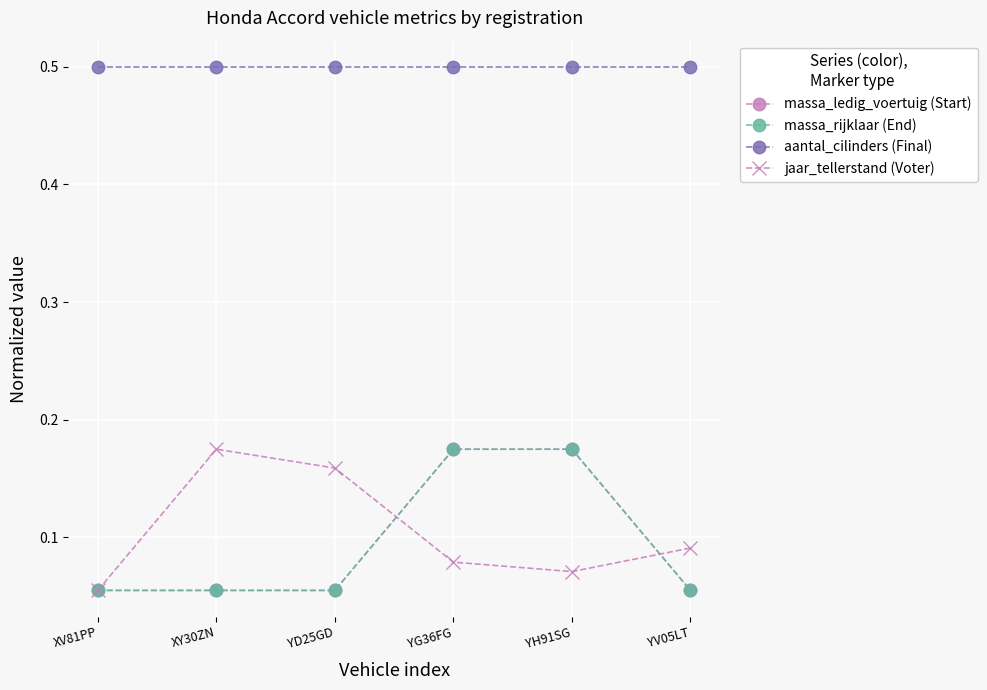

What is the sum of the massa_rijklaar (End) values at YH91SG and YG36FG?

0.3